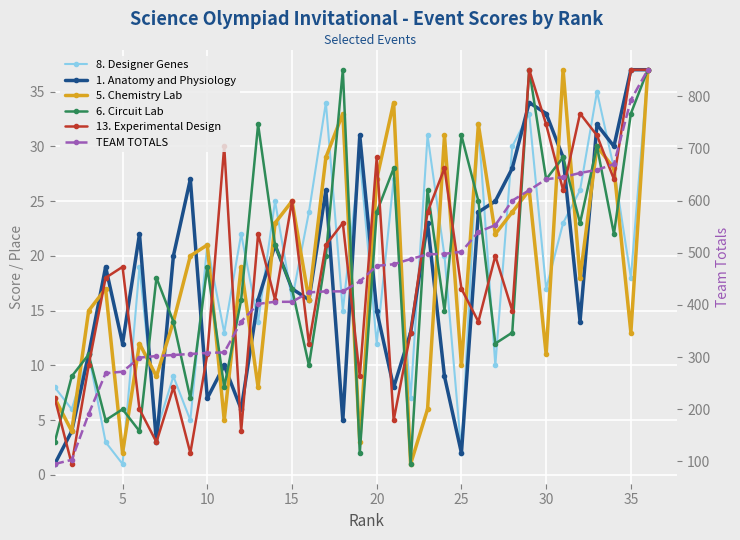

How many intersections are there between 5. Chemistry Lab and 13. Experimental Design?

17